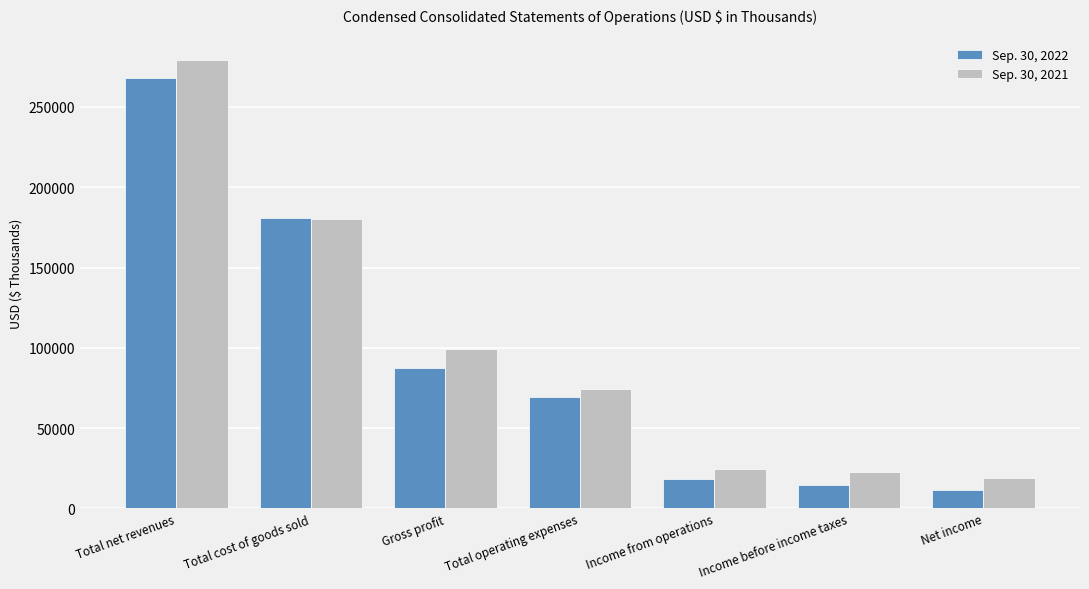

Reading right to left, what are all the values shown in this chart?

Sep. 30, 2022: Net income=11235	Income before income taxes=14868	Income from operations=18300	Total operating expenses=69197	Gross profit=87497	Total cost of goods sold=180574	Total net revenues=268071
Sep. 30, 2021: Net income=19052	Income before income taxes=22664	Income from operations=24680	Total operating expenses=74650	Gross profit=99330	Total cost of goods sold=179927	Total net revenues=279257